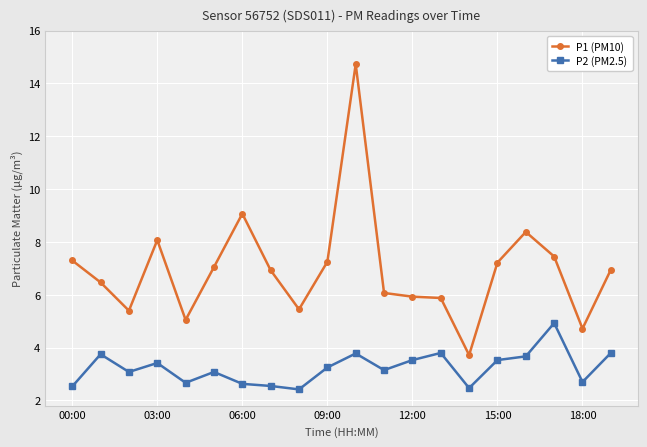

What is the difference between the maximum and second lowest values in the P2 (PM2.5) series?

2.5